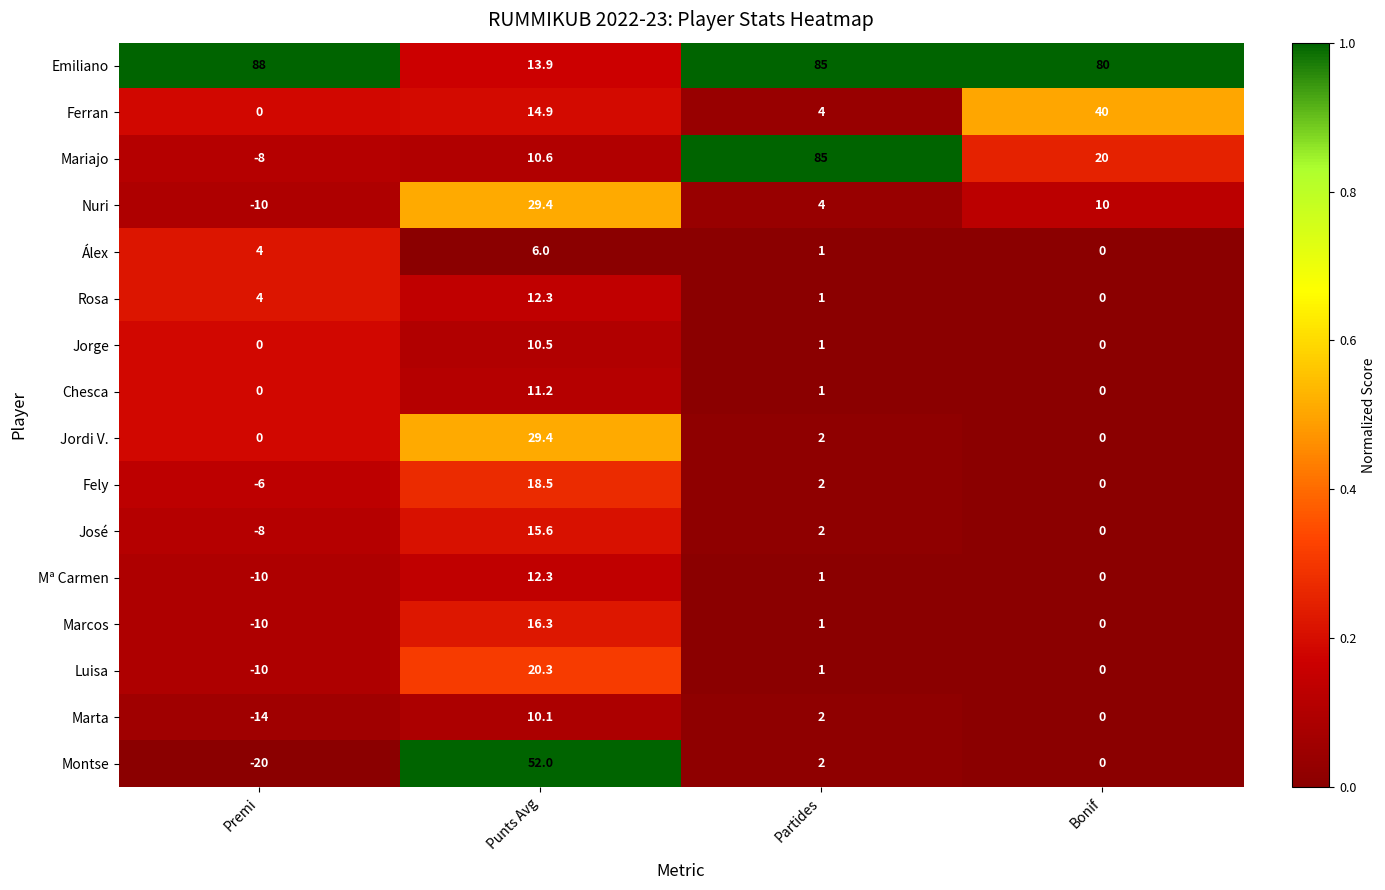

The Jorge series shows -4.3 at Bonif. True or false?

False